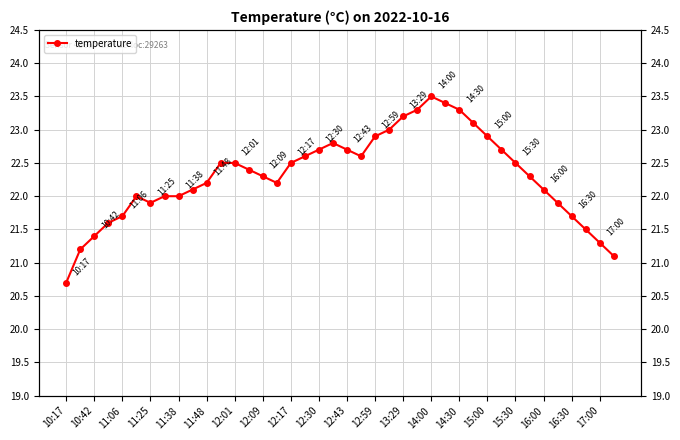

Which category has the lowest value across all series?

10:17